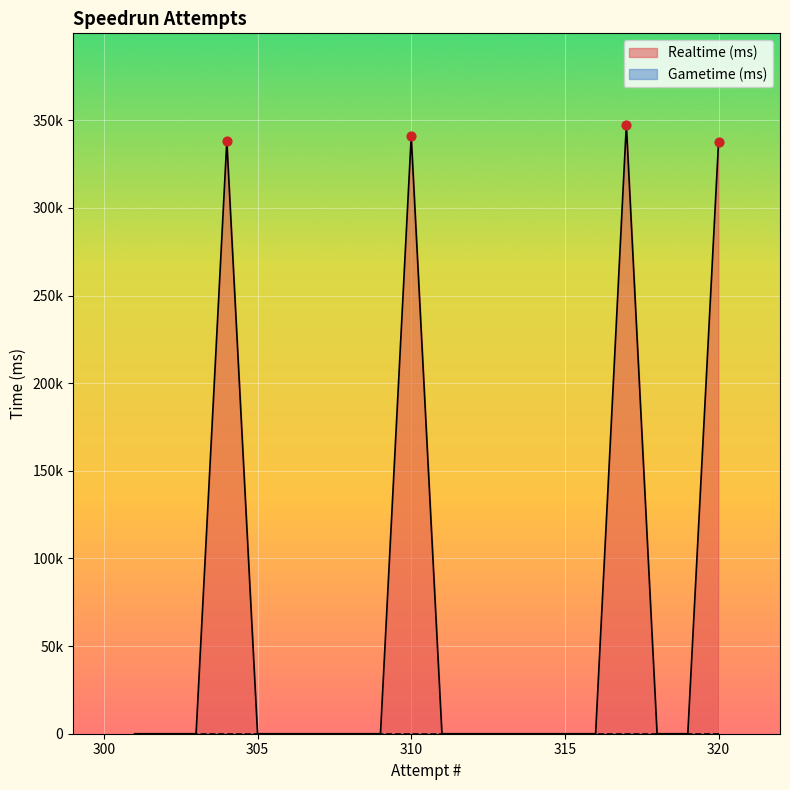

Which has a higher value, 304 or 306?

304